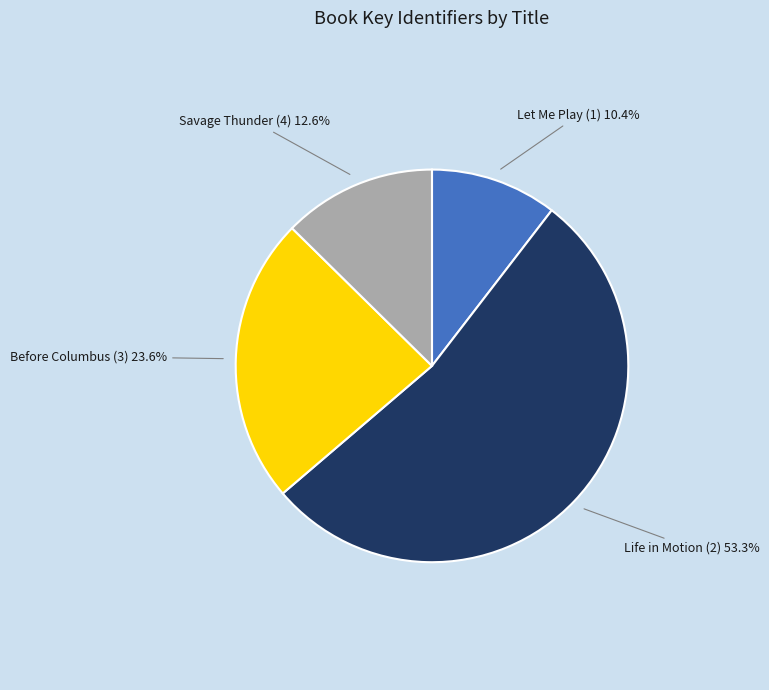

To the nearest percent, what is the average slice percentage?

25%